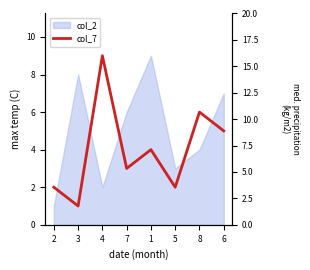

Where is the first local minimum?

3